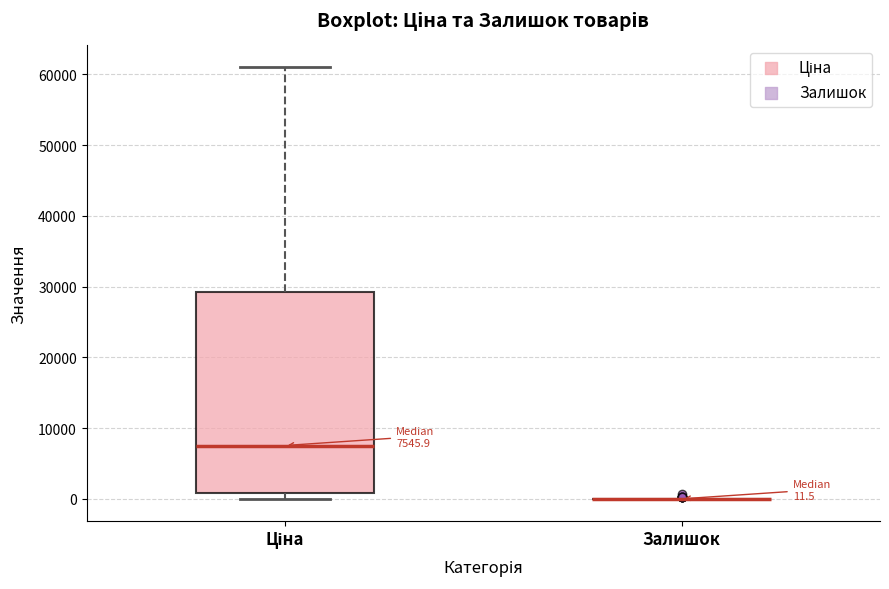

Which box is the tallest, from its lower edge to its upper edge?

Ціна